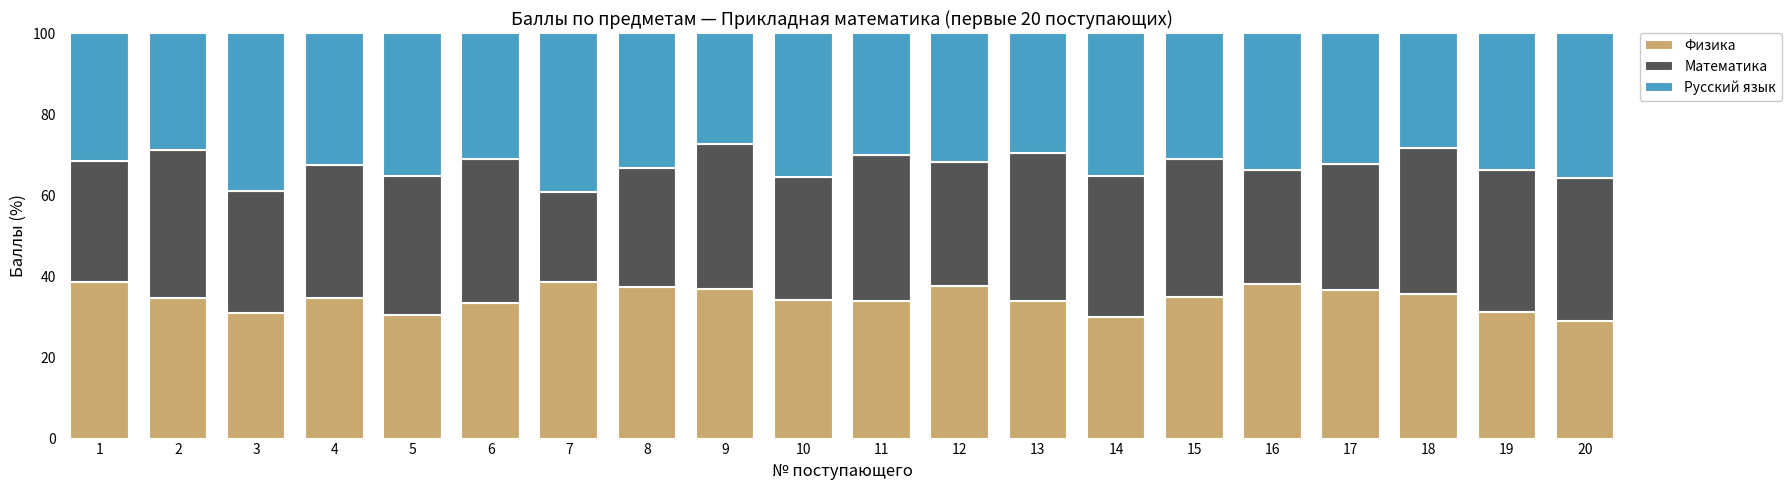

The Физика series shows 23.6 at 16. True or false?

False